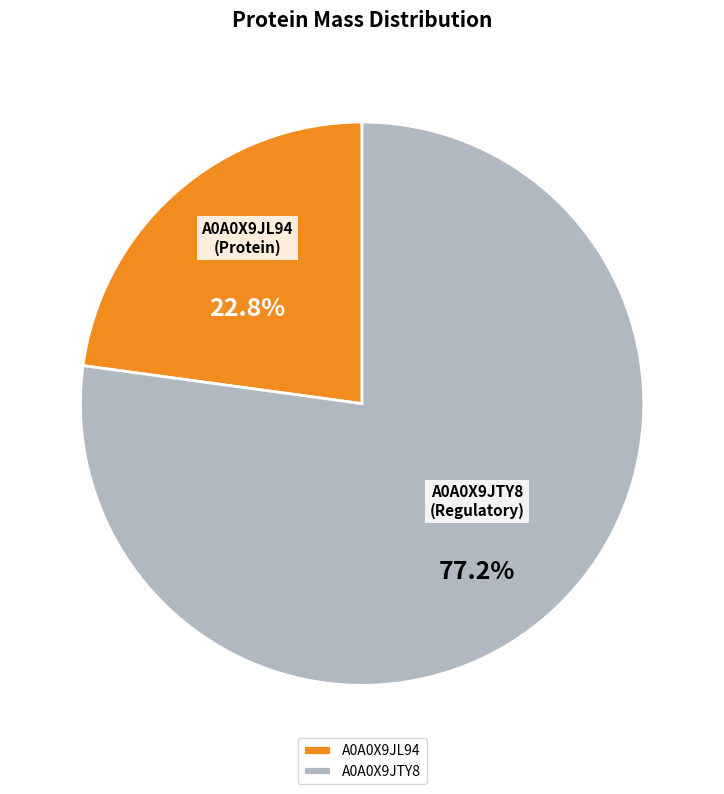

What is the smallest slice in the pie chart?

A0A0X9JL94